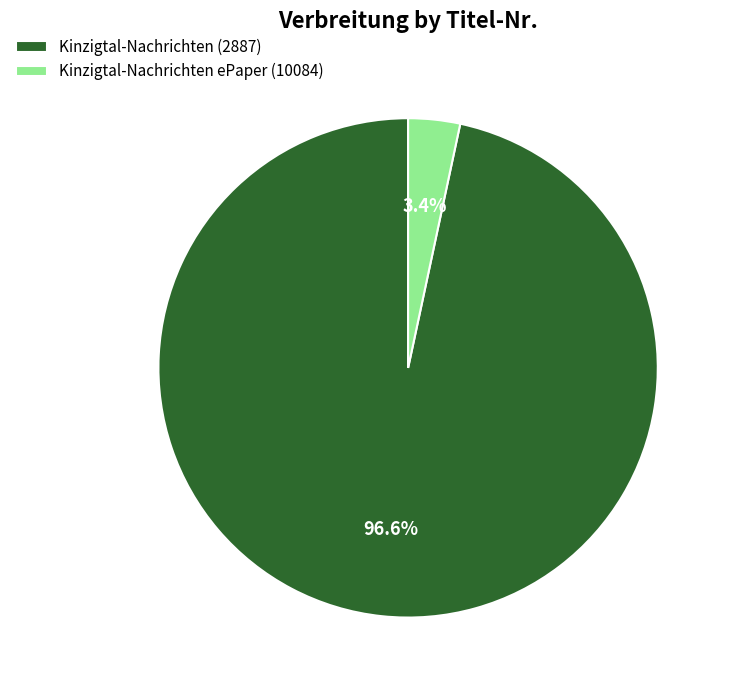

Combined, do Kinzigtal-Nachrichten ePaper (10084) and Kinzigtal-Nachrichten (2887) account for over 50%?

Yes